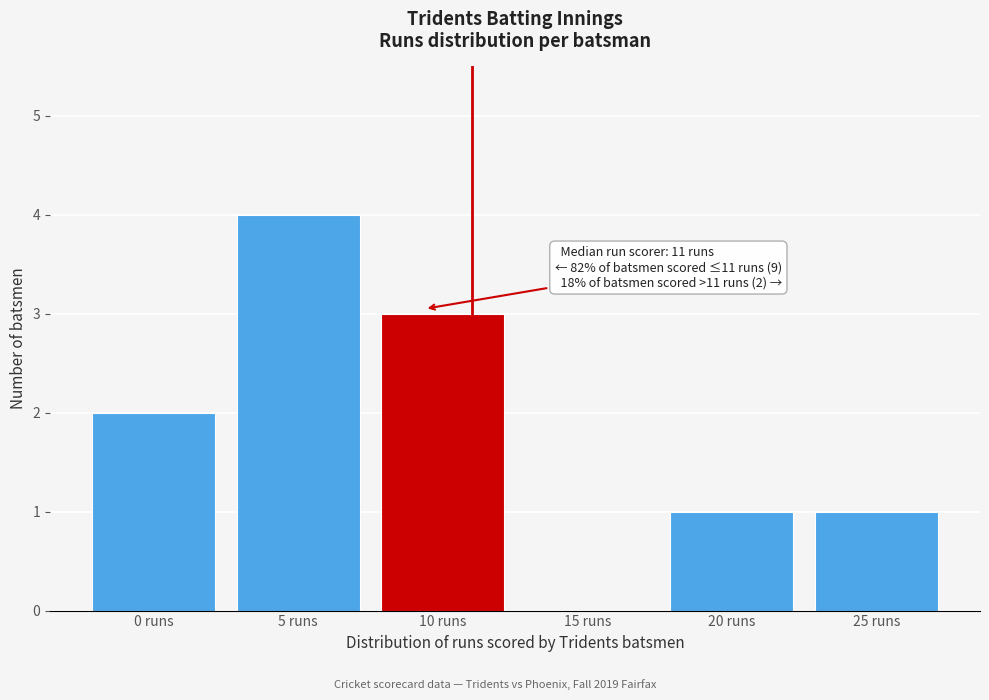

Reading left to right, list all the values displayed in this chart.

0 runs=2	5 runs=4	10 runs=3	15 runs=0	20 runs=1	25 runs=1